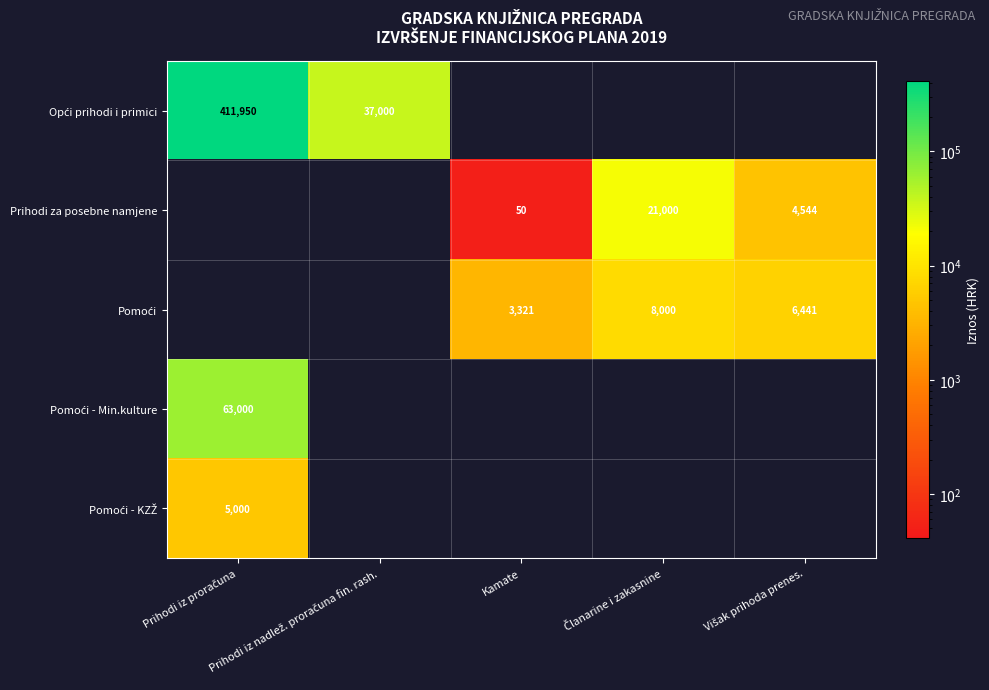

How many values in Opći prihodi i primici are above zero?

2